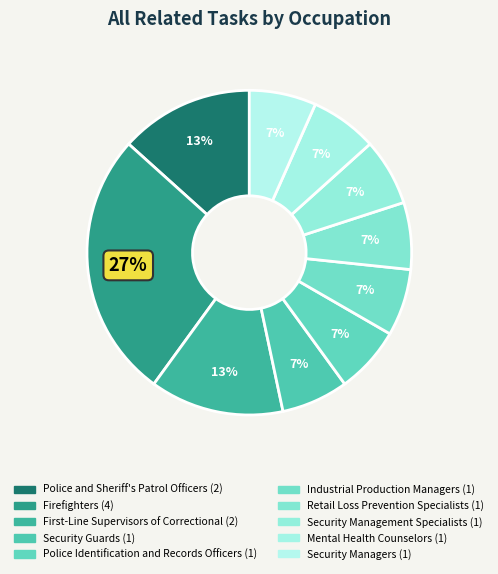

Count the number of slices in the pie.

10